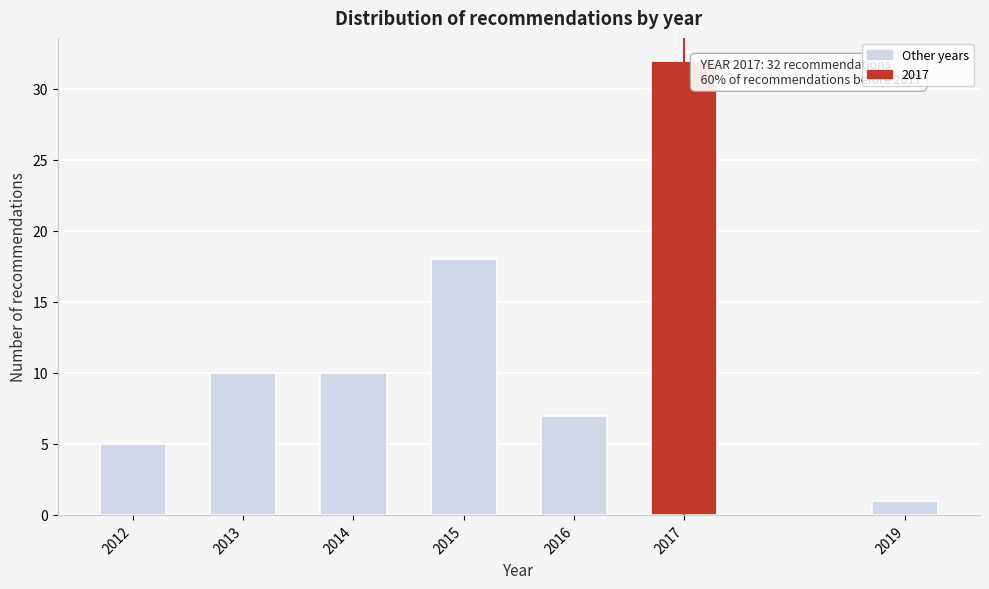

Reading left to right, transcribe all the data shown in this chart.

2012=5	2013=10	2014=10	2015=18	2016=7	2017=32	2019=1